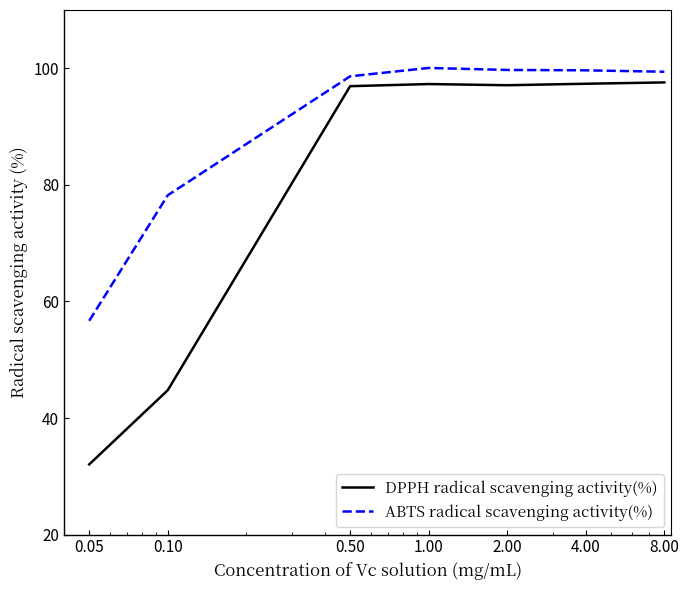

What is the lowest value of the ABTS radical scavenging activity(%) series?

56.7